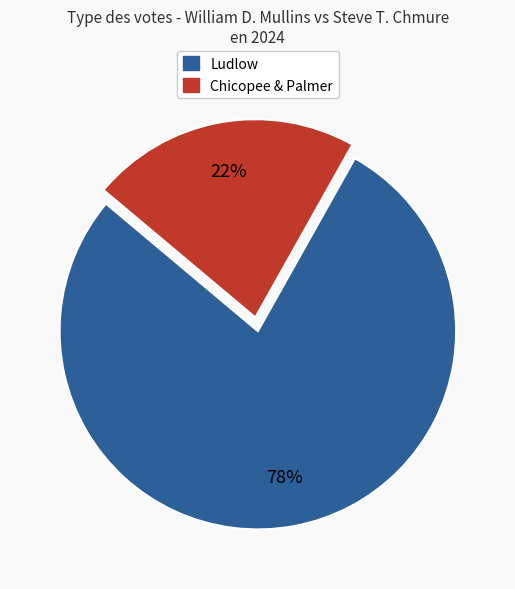

To the nearest percent, what is the average slice percentage?

50%